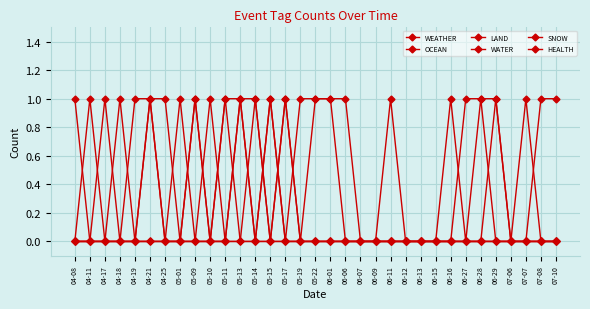

Reading right to left, list all the values displayed in this chart.

WEATHER: 1	1	0	0	1	0	0	0	0	0	0	1	0	0	0	0	0	0	0	0	0	0	0	1	0	1	0	0	0	0	0	1	0
OCEAN: 0	0	0	0	0	0	0	0	0	0	0	0	0	0	0	0	0	0	0	0	1	0	0	0	0	0	0	0	0	0	0	0	0
LAND: 0	0	0	0	0	1	0	1	0	0	0	0	0	0	1	1	1	0	1	0	0	0	1	0	0	0	1	1	0	1	0	0	1
WATER: 0	0	1	0	0	0	0	0	0	0	0	0	0	0	0	1	1	1	0	1	0	1	0	0	1	0	0	0	0	0	0	0	0
SNOW: 0	0	0	0	0	0	0	0	0	0	0	0	0	0	0	0	0	0	0	1	0	1	1	0	1	0	0	1	0	0	0	0	0
HEALTH: 0	0	0	0	1	1	1	0	0	0	0	0	0	0	0	0	0	0	1	0	1	1	0	0	0	0	0	1	1	0	1	0	0